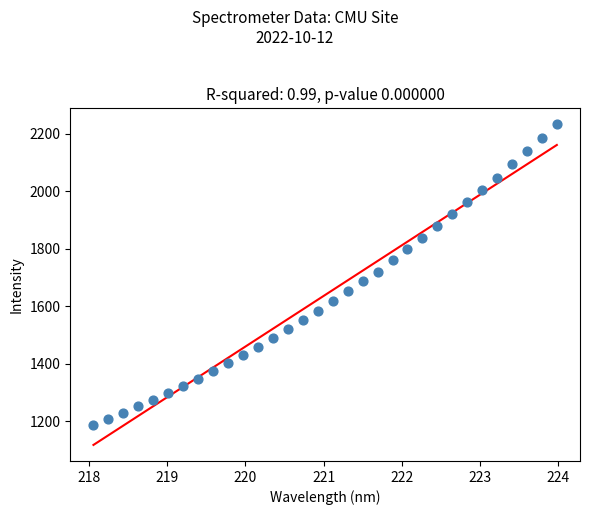

What is the range of X values (max minus min)?

5.9